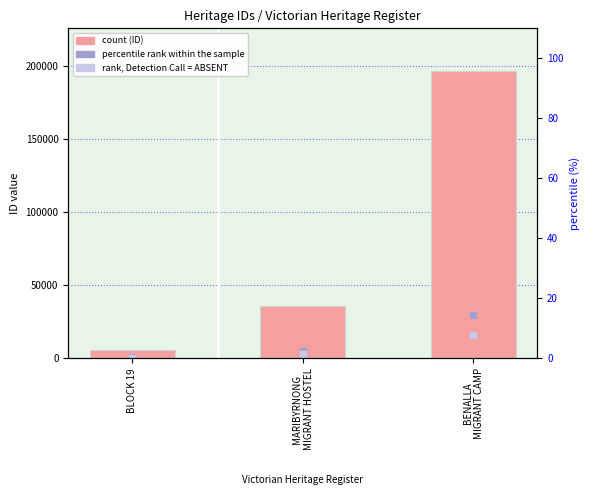

How many values are between 5666 and 196487?

3